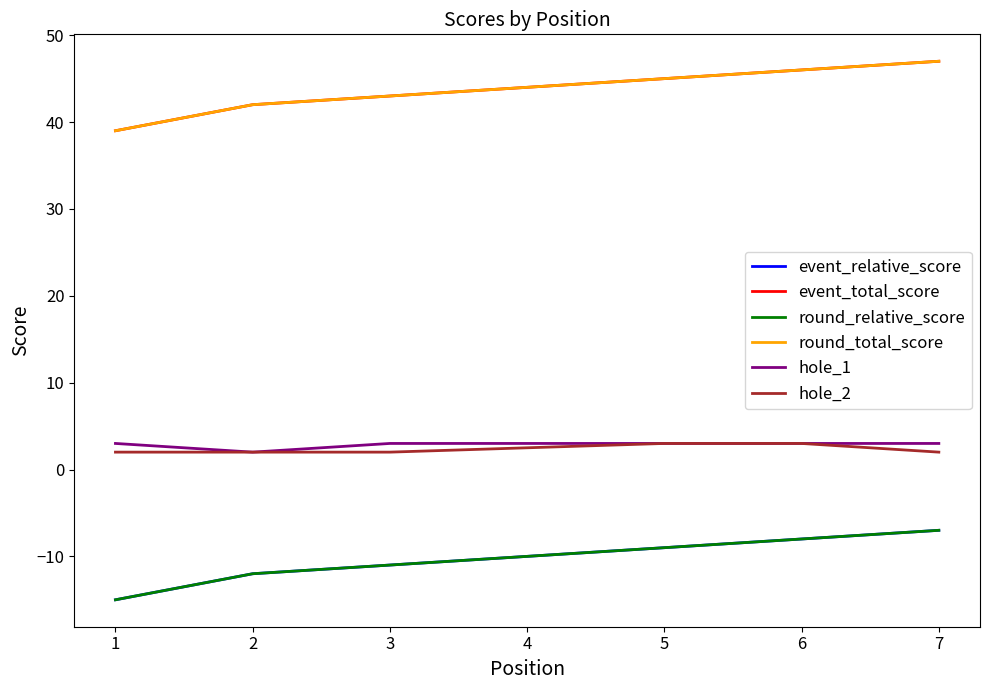

How many lines are shown in the chart?

6